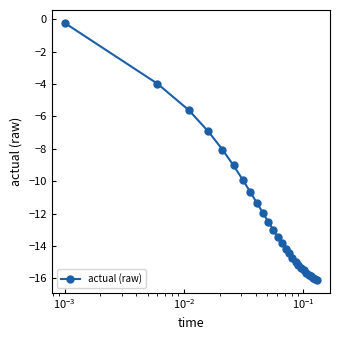

What is the difference between the maximum and minimum values?

15.9